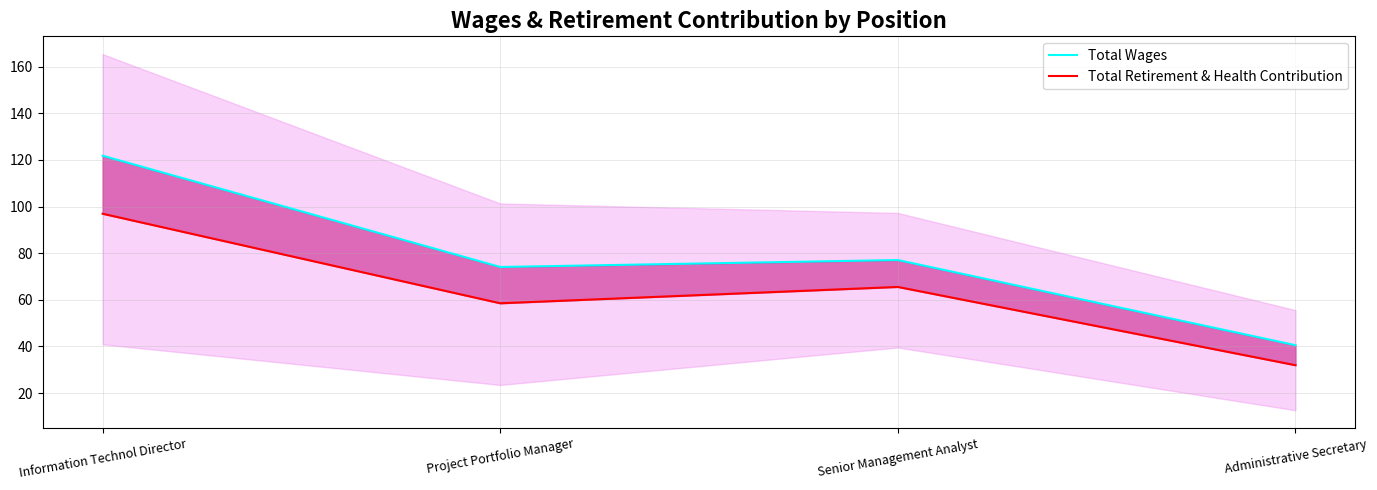

Count the number of data series in this chart.

2